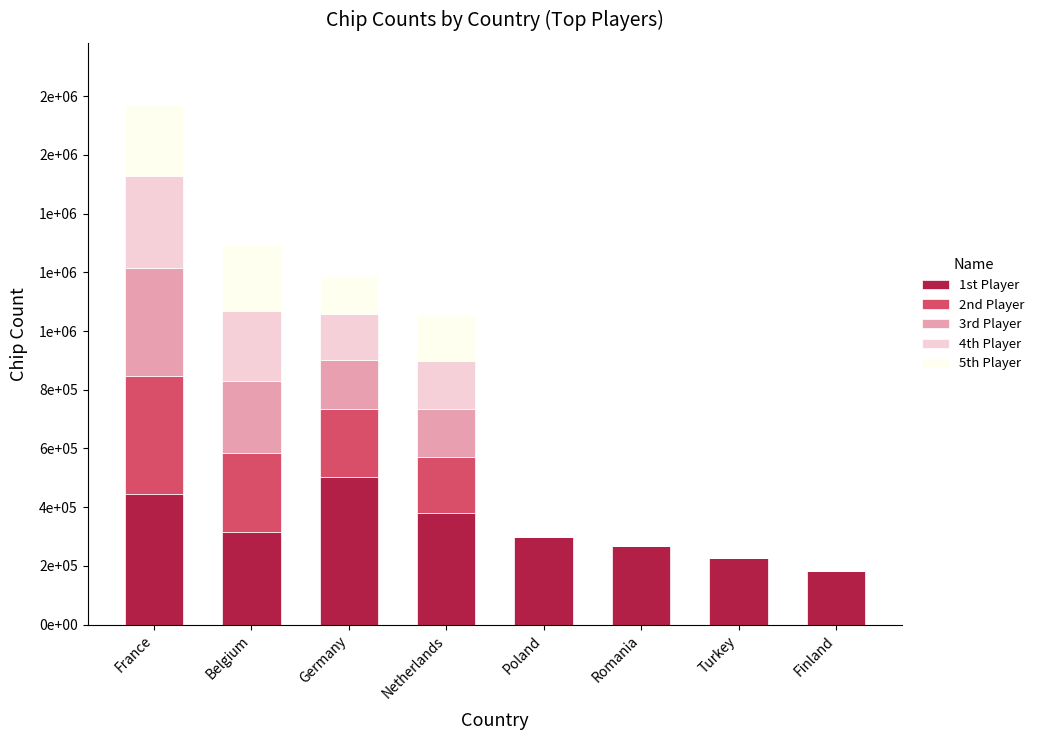

Is it true that 5th Player equals -111245 at Turkey?

False